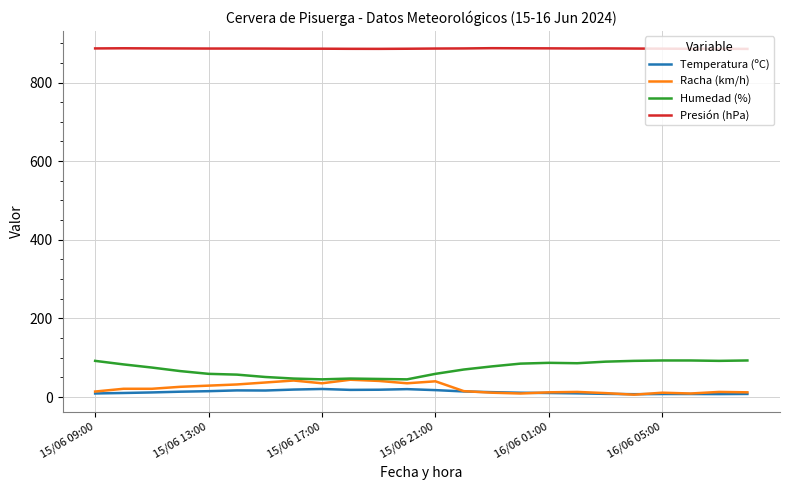

What is the average value of the Humedad (%) series?

72.1